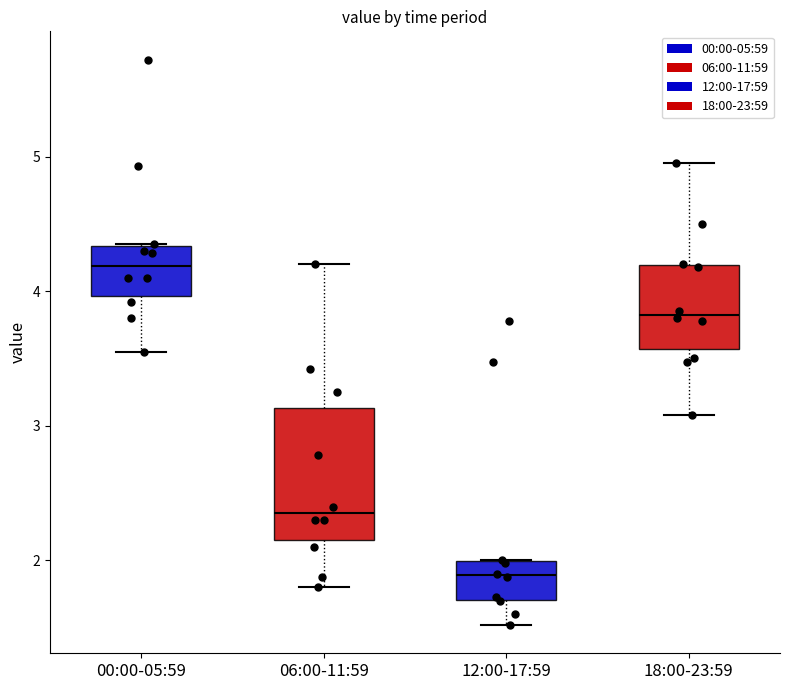

Which box has the highest median line?

00:00-05:59